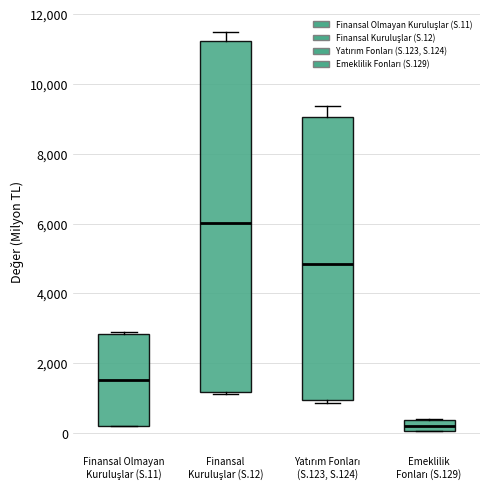

Which box is the tallest, from its lower edge to its upper edge?

Finansal Kuruluşlar (S.12)